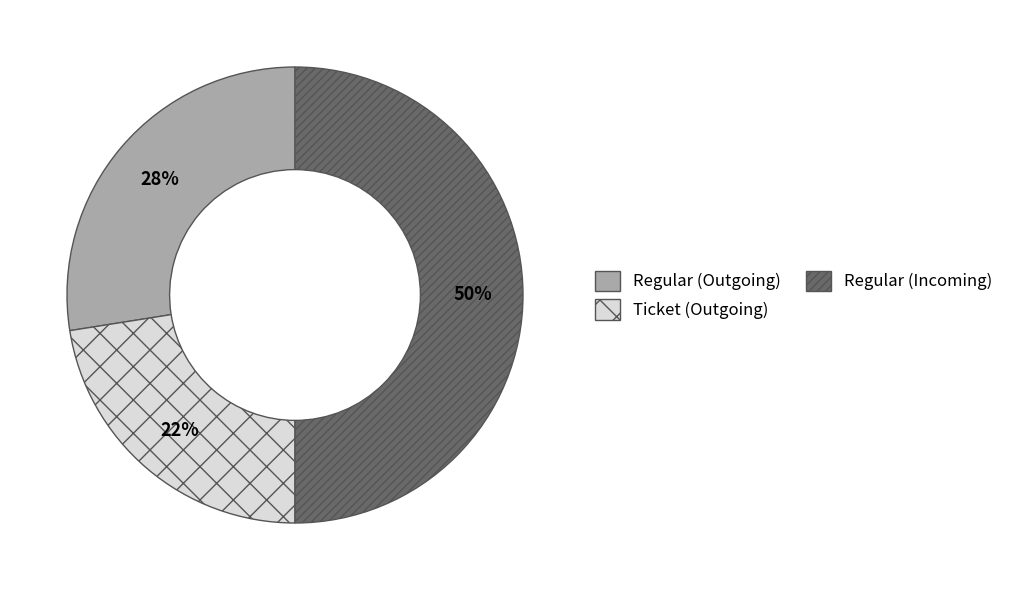

To the nearest percent, what is the average slice percentage?

33%